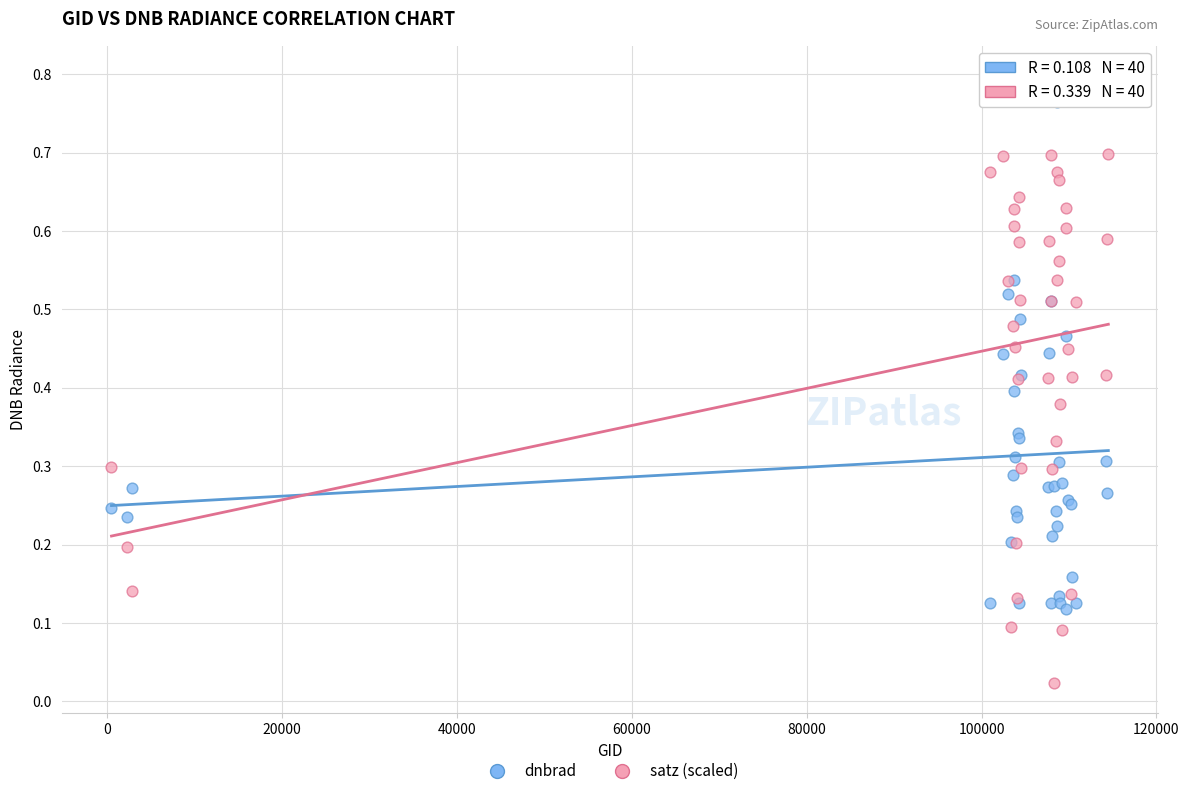

What are all the series names shown in the legend?

dnbrad, satz (scaled)